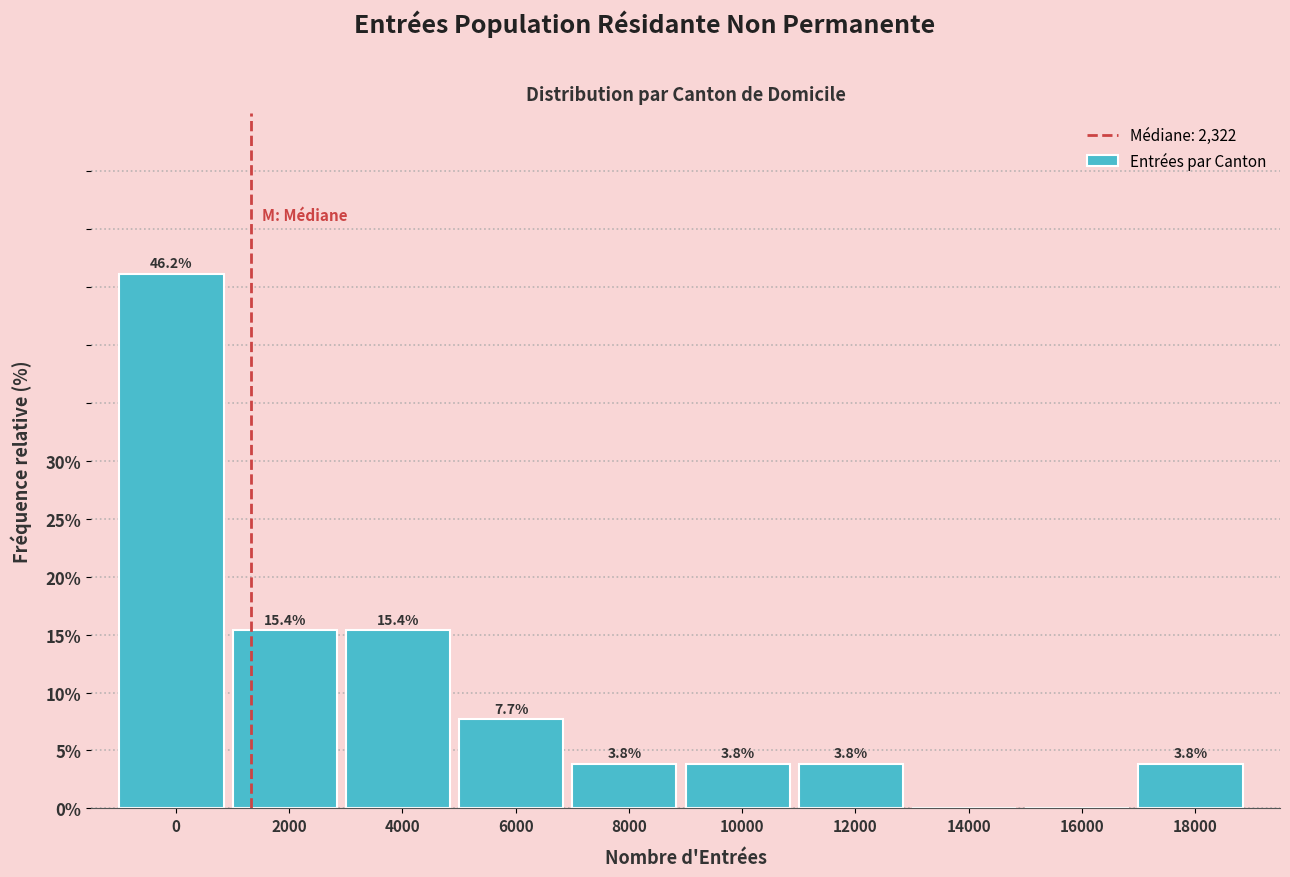

Reading left to right, transcribe all the data shown in this chart.

0=46.2	2000=15.4	4000=15.4	6000=7.7	8000=3.8	10000=3.8	12000=3.8	14000=0.0	16000=0.0	18000=3.8